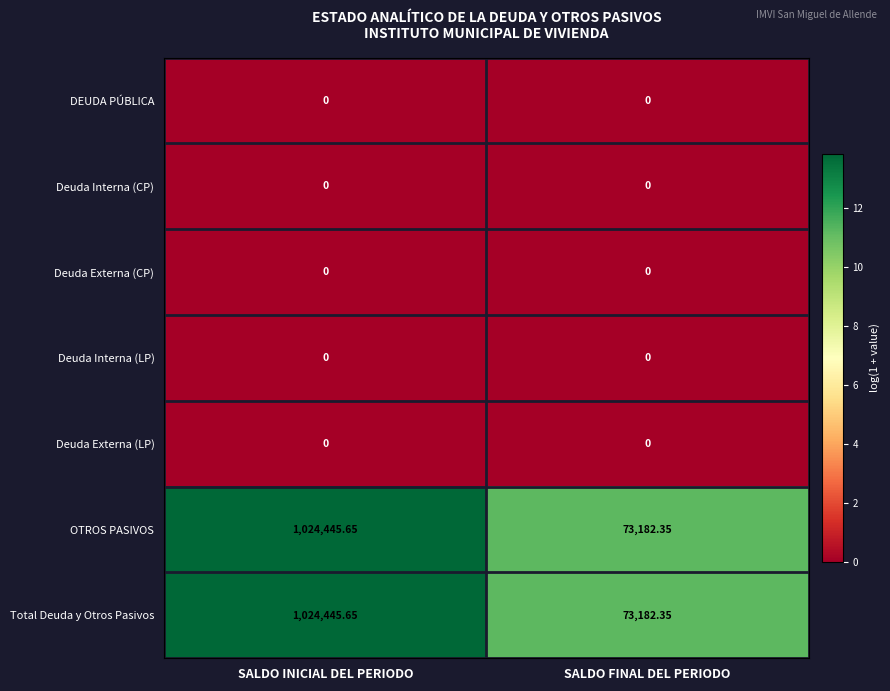

At which category is the sum across all series the highest?

SALDO INICIAL DEL PERIODO